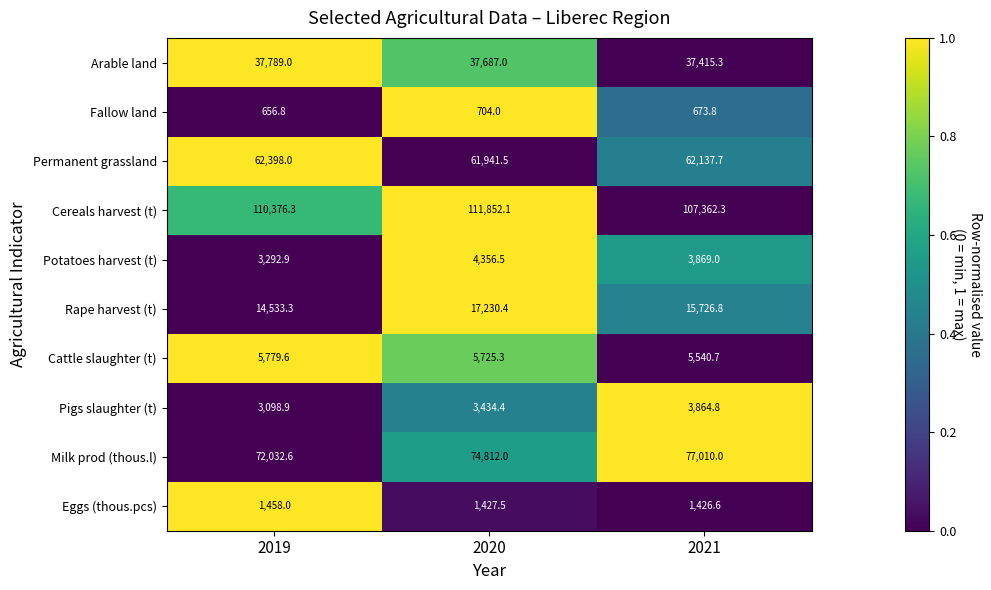

What is the sum of the Fallow land values at 2021 and 2020?

1377.8